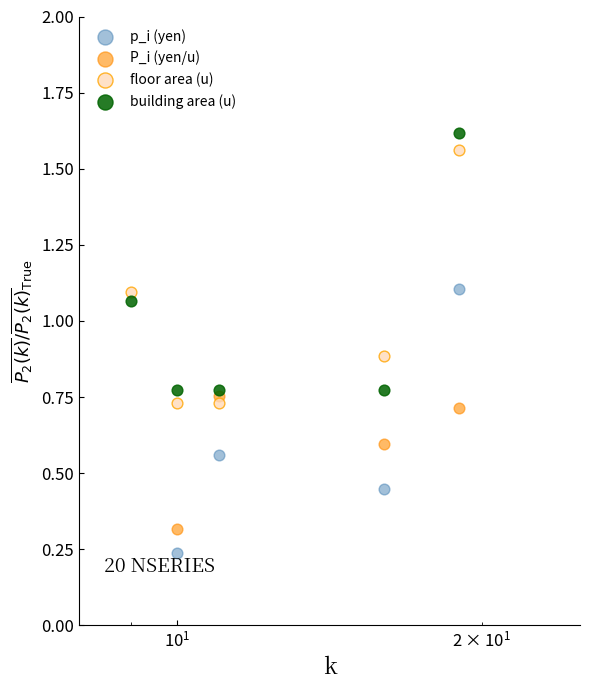

What are all the series names shown in the legend?

p_i (yen), P_i (yen/u), floor area (u), building area (u)